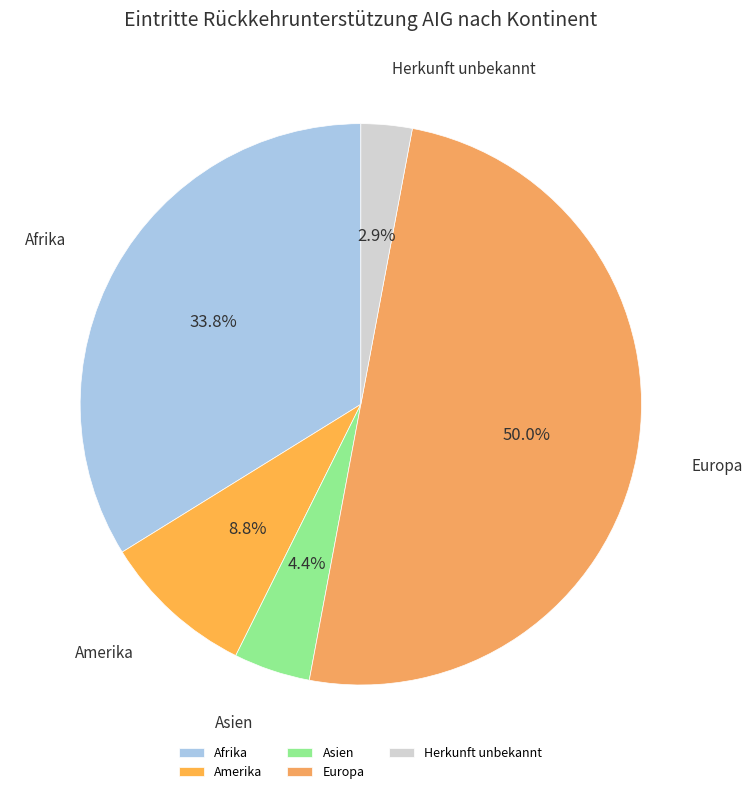

Which slice is the smallest?

Herkunft unbekannt